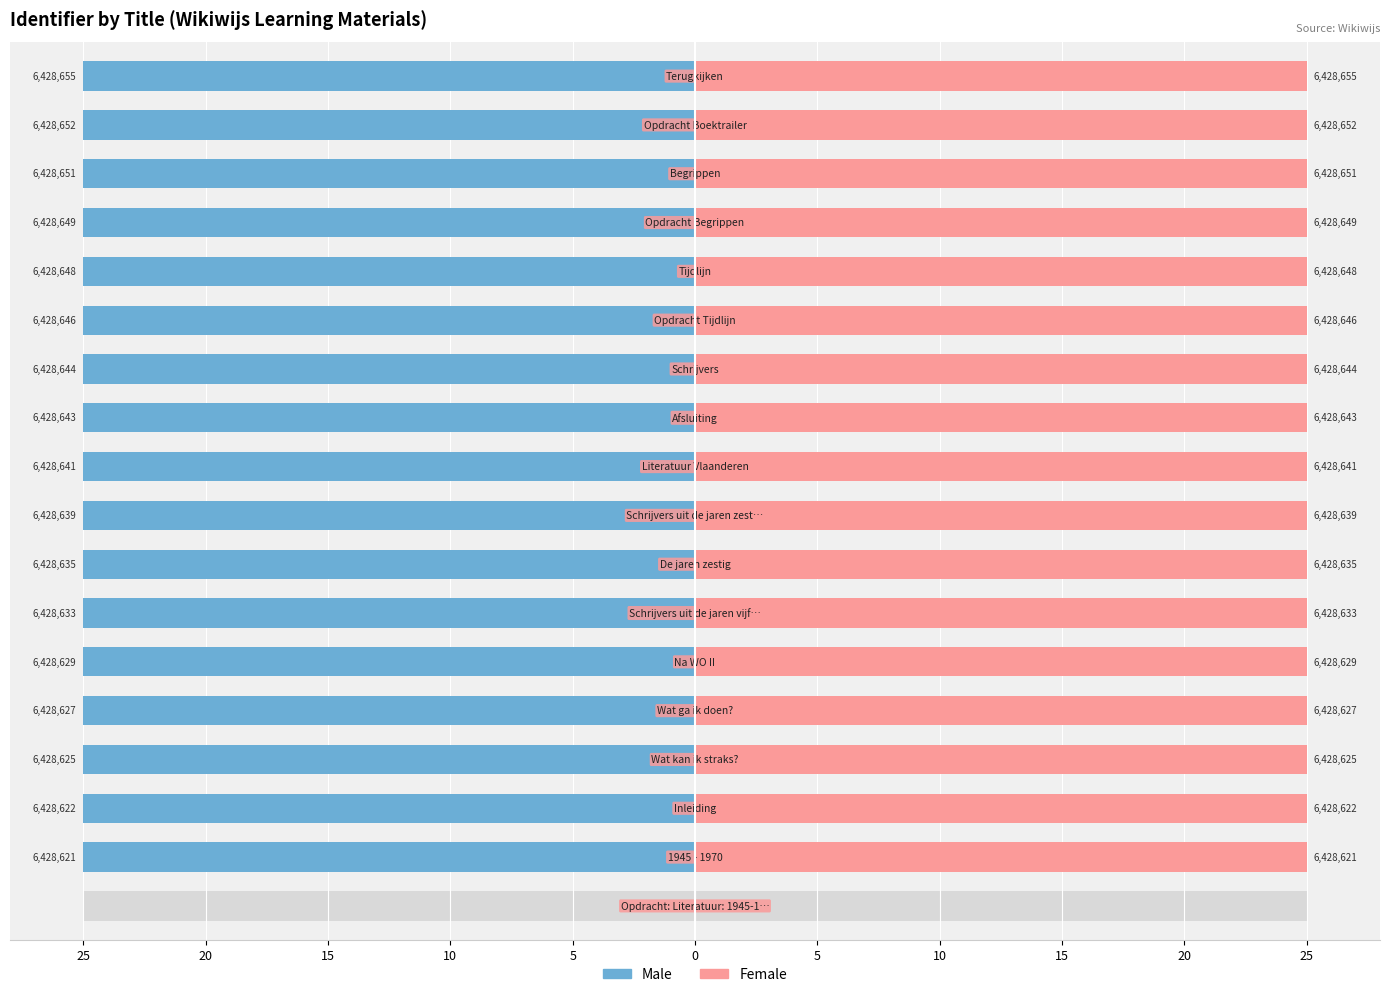

The Female series shows 25.0 at 17. True or false?

True